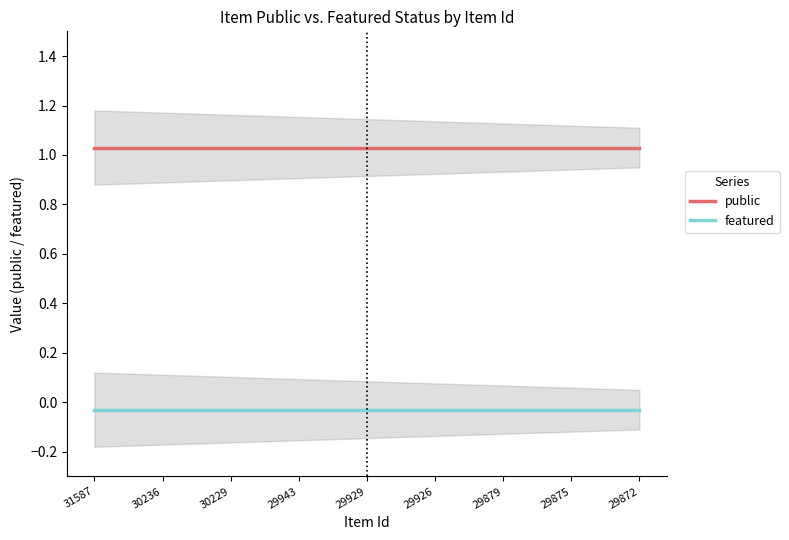

Is it true that public equals 1.0 at 31587?

True